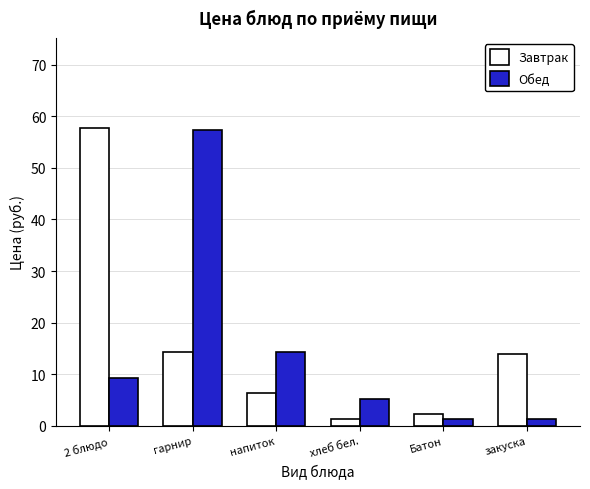

What is the total value across all series at закуска?

15.4